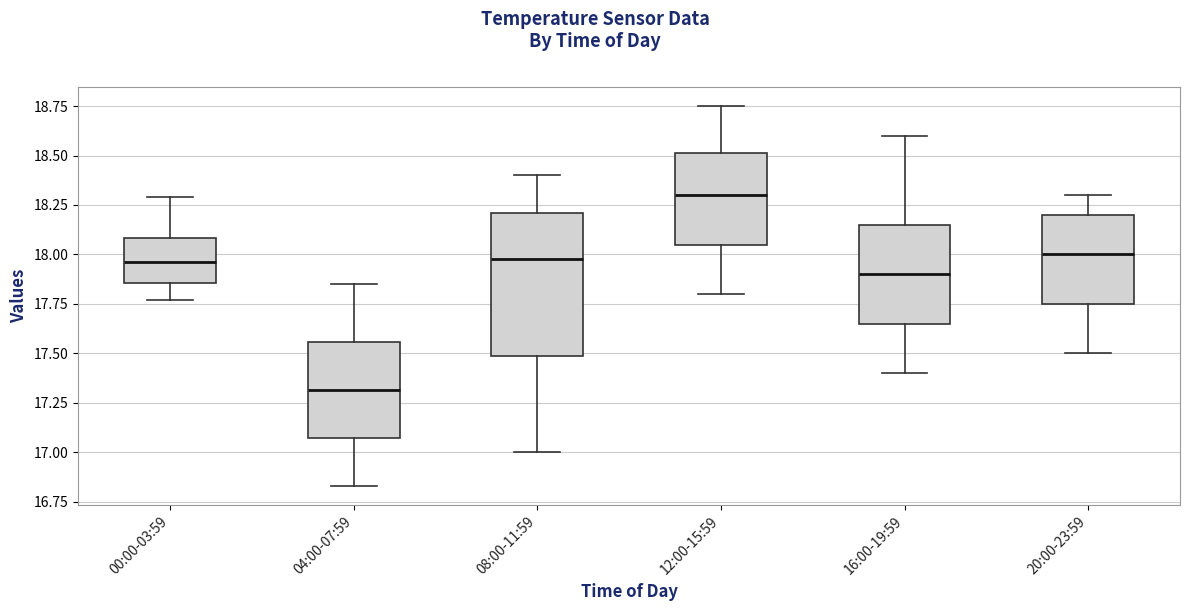

Reading left to right, transcribe this box plot: for each box, give where its median line is, the range the box spans, and where its two whiskers end, as read against the y-axis. The values are not printed on the chart, so give them approximately, as read against the axis.

00:00-03:59: median 17.95, box 17.85 to 18.10, whiskers 17.75 to 18.30
04:00-07:59: median 17.30, box 17.05 to 17.55, whiskers 16.85 to 17.85
08:00-11:59: median 18.00, box 17.50 to 18.20, whiskers 17.00 to 18.40
12:00-15:59: median 18.30, box 18.05 to 18.50, whiskers 17.80 to 18.75
16:00-19:59: median 17.90, box 17.65 to 18.15, whiskers 17.40 to 18.60
20:00-23:59: median 18.00, box 17.75 to 18.20, whiskers 17.50 to 18.30